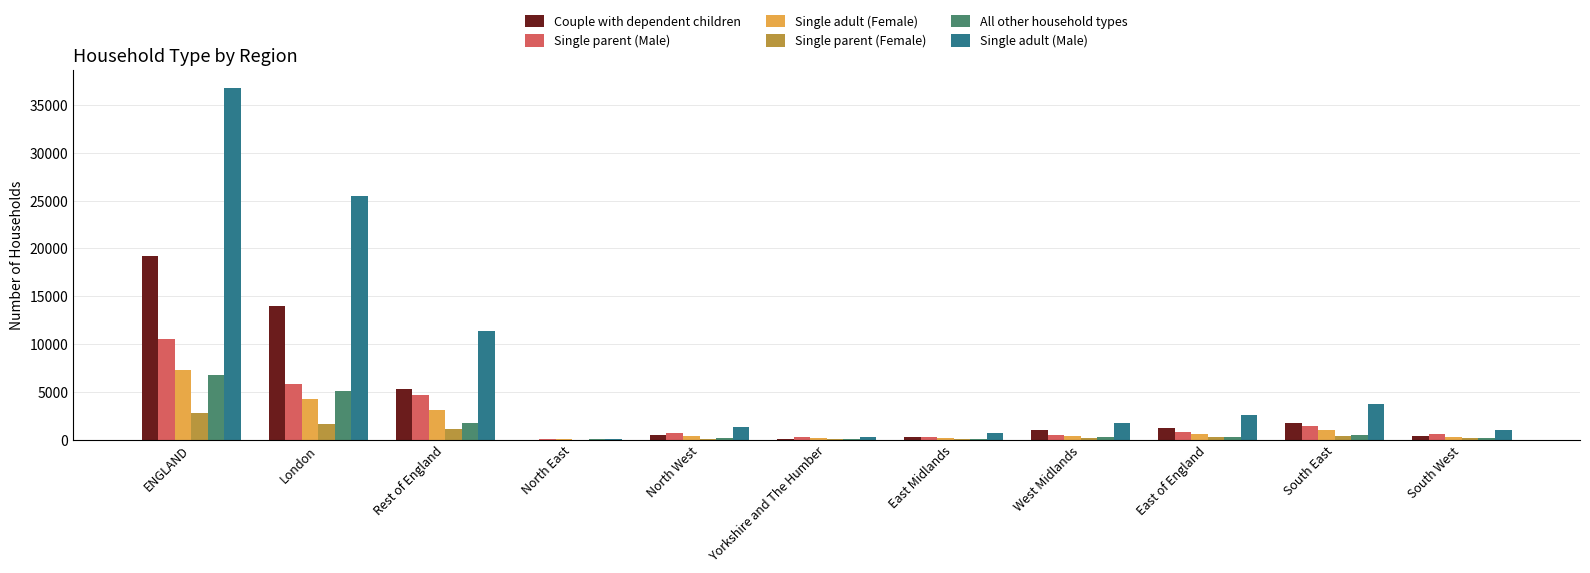

At which category does the chart reach its peak across all series?

ENGLAND